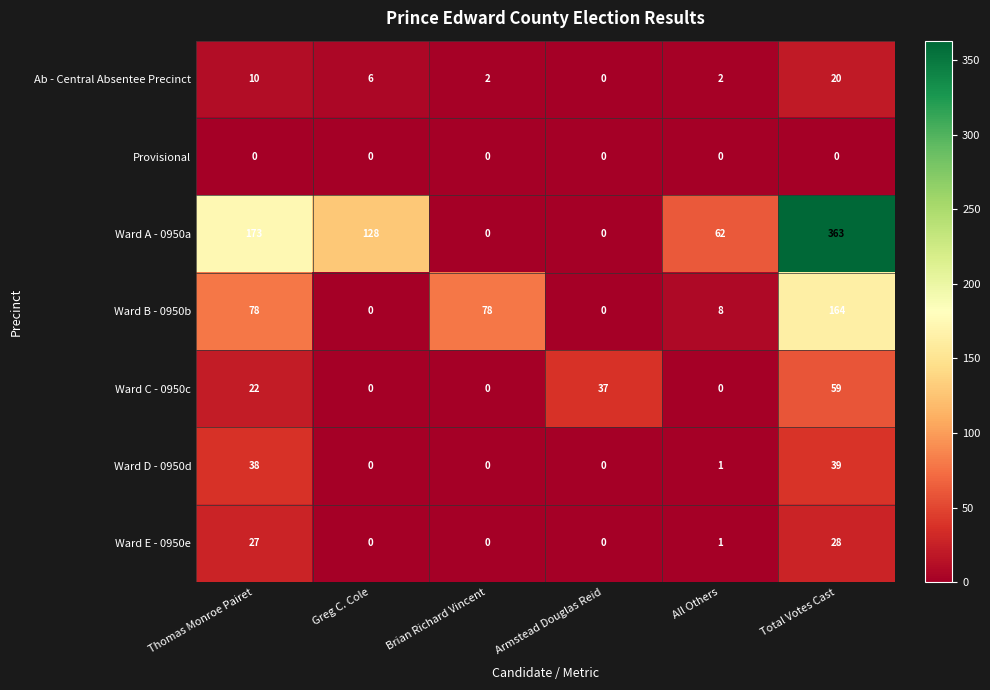

What is the total value across all series at Brian Richard Vincent?

80